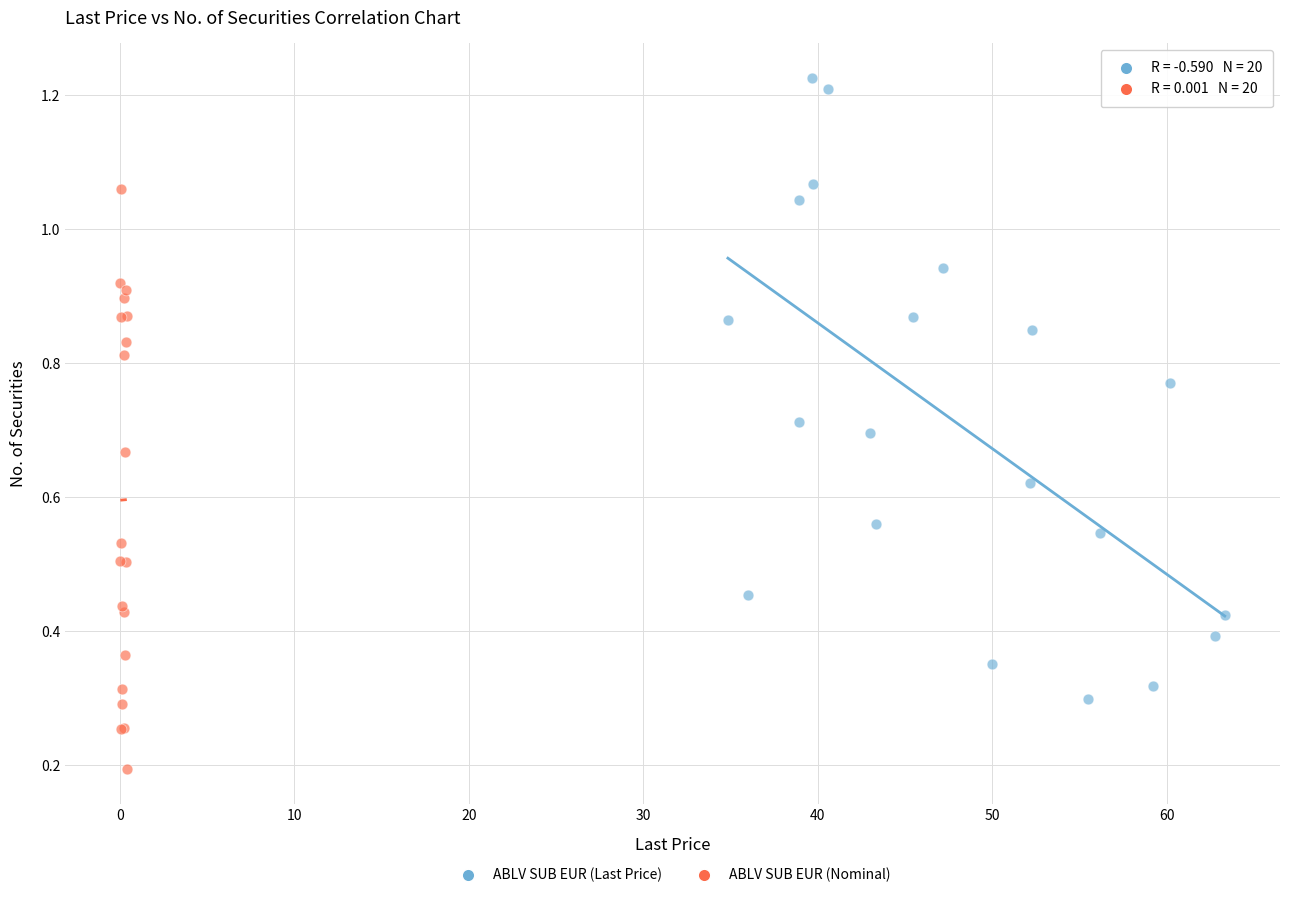

What are all the series names shown in the legend?

ABLV SUB EUR (Last Price), ABLV SUB EUR (Nominal)